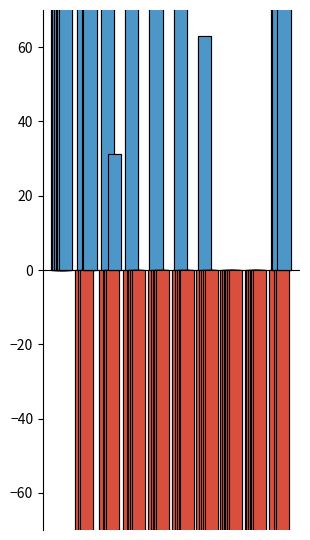

List the labels in order of Apr value, largest first.

0, 1, 2, 3, 4, 5, 6, 7, 8, 9